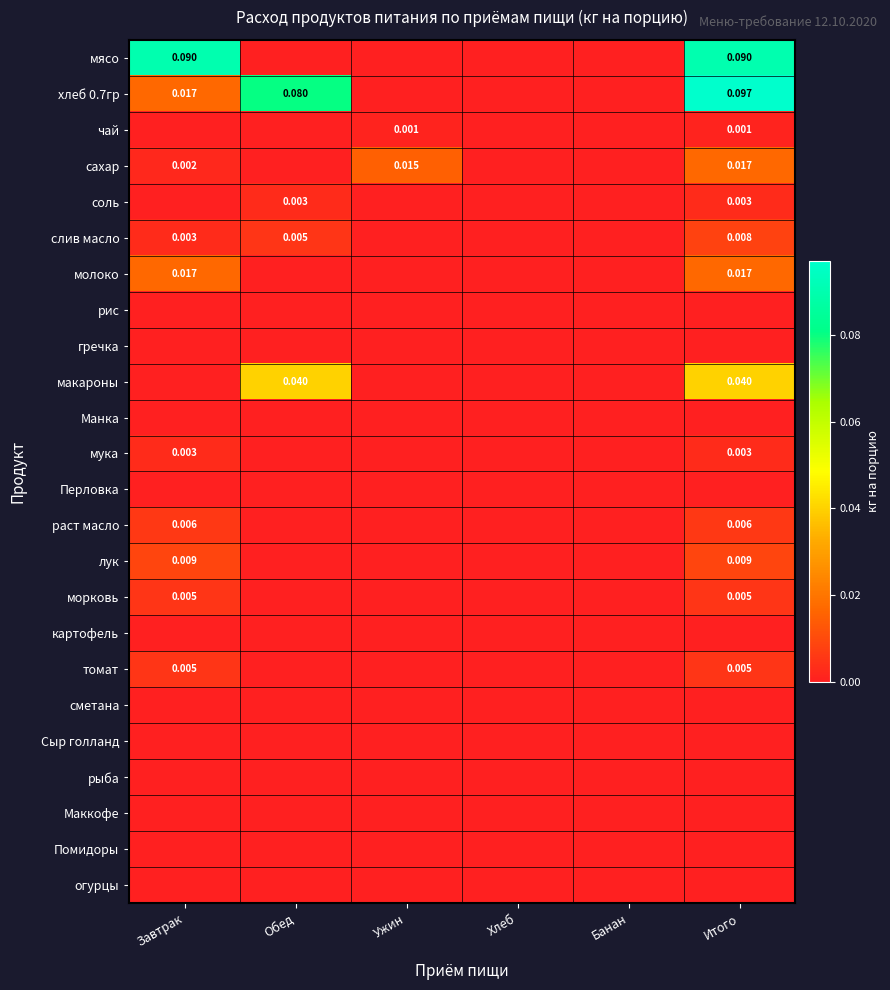

Rank the categories by томат value from highest to lowest.

Завтрак, Итого, Обед, Ужин, Хлеб, Банан